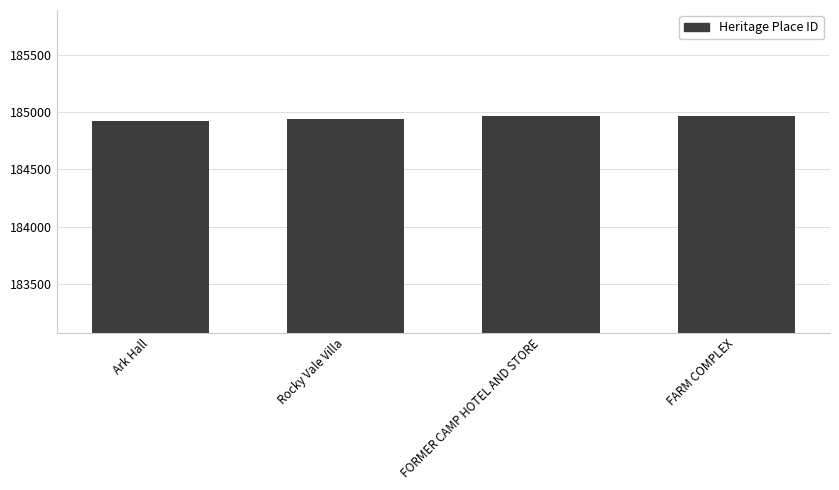

What is the label of the 4th bar from the right?

Ark Hall